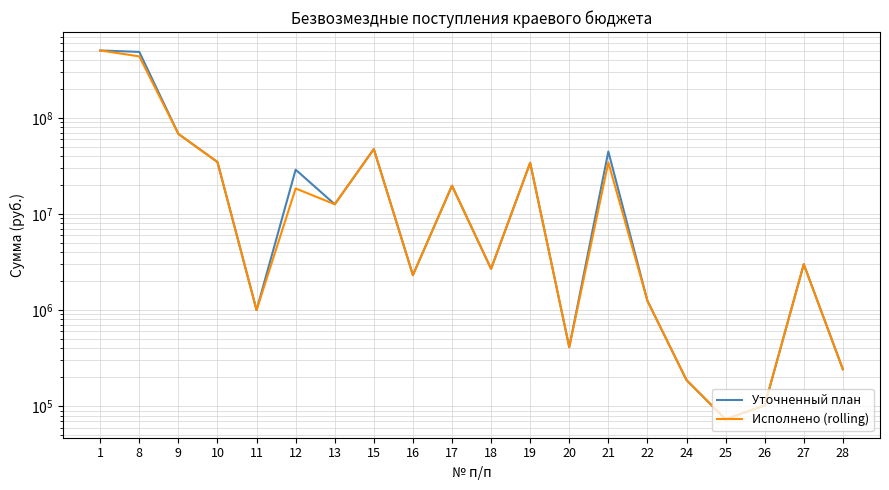

Reading left to right, extract all data points from this chart.

Уточненный план: 1=502276800.0	8=485609189.7	9=68094694.5	10=34717748.8	11=1000000.0	12=28901480.0	13=12617520.0	15=47307200.0	16=2311600.0	17=19685700.0	18=2688700.0	19=34089400.0	20=411100.0	21=44663500.0	22=1248200.0	24=186900.0	25=73078.0	26=102000.0	27=3000000.0	28=242000.0
Исполнено (rolling): 1=502276800.0	8=436343034.4	9=68094694.5	10=34717748.8	11=1000000.0	12=18423161.0	13=12617520.0	15=47304864.0	16=2311600.0	17=19685700.0	18=2688700.0	19=34089400.0	20=411100.0	21=34349143.4	22=1248200.0	24=186900.0	25=73078.0	26=102000.0	27=3000000.0	28=242000.0